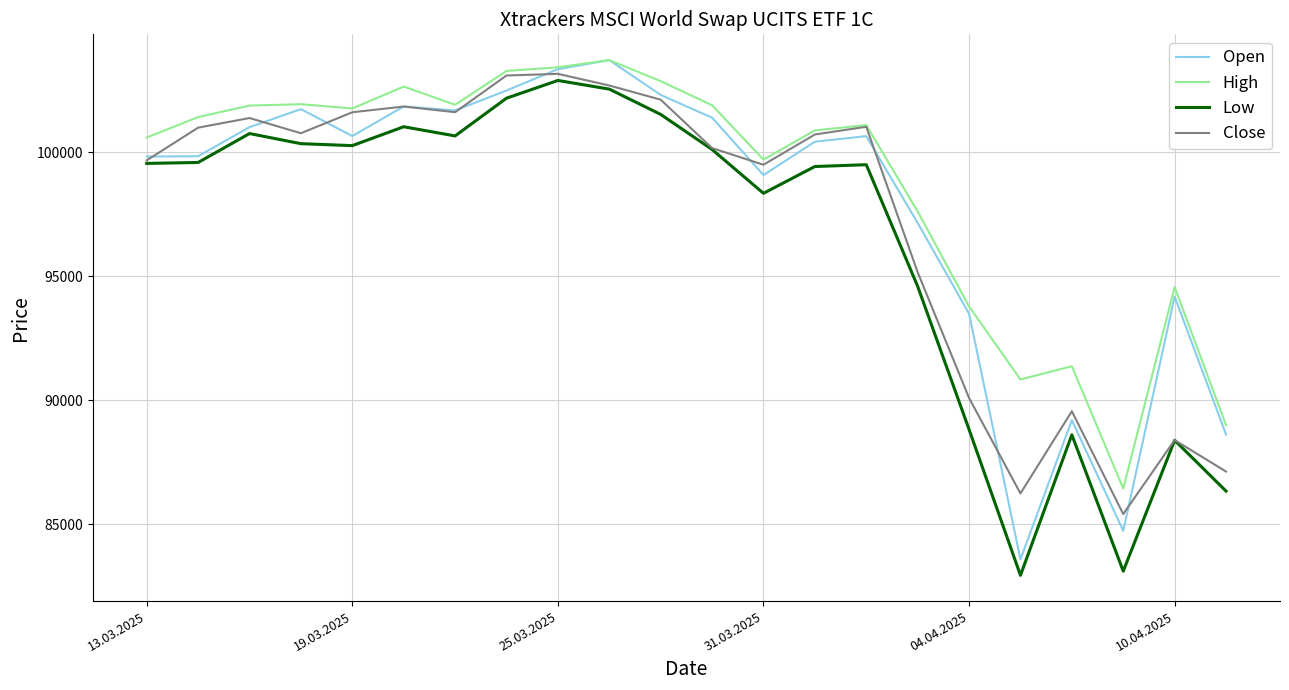

Which series has the largest total across all categories?

High